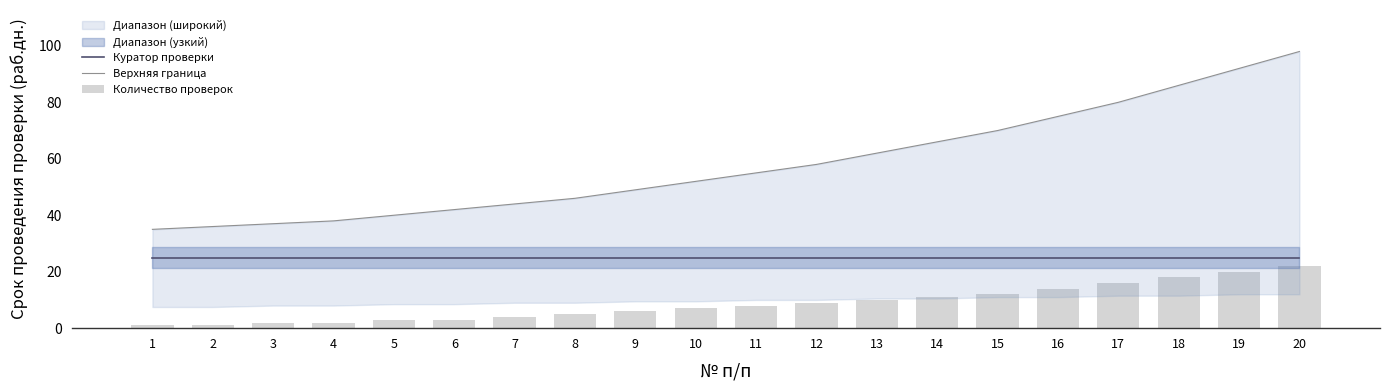

At how many categories does at least one series exceed 36?

18